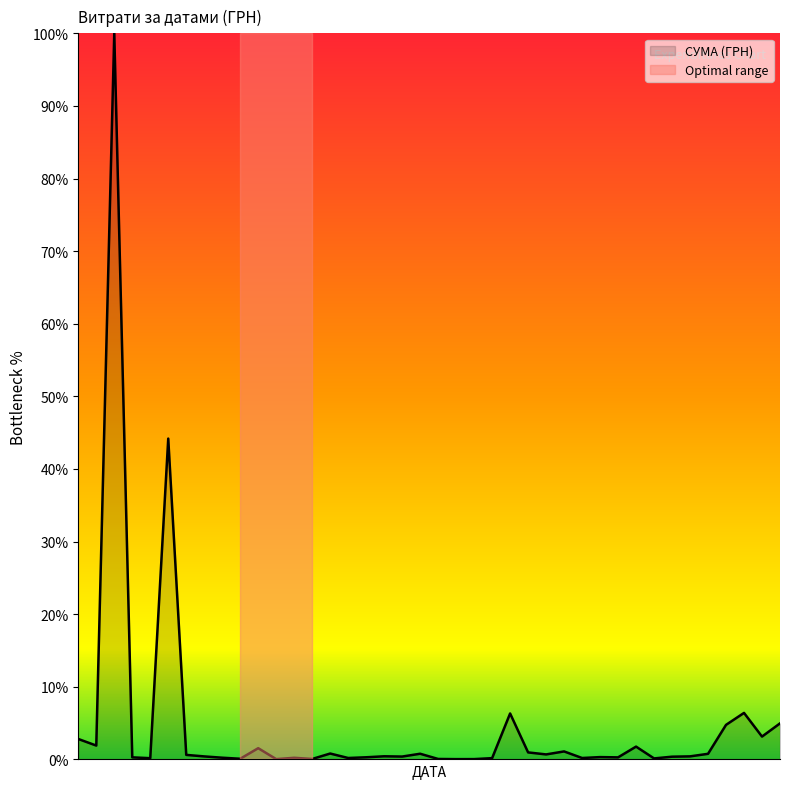

What is the difference between the maximum and minimum values?

100.0